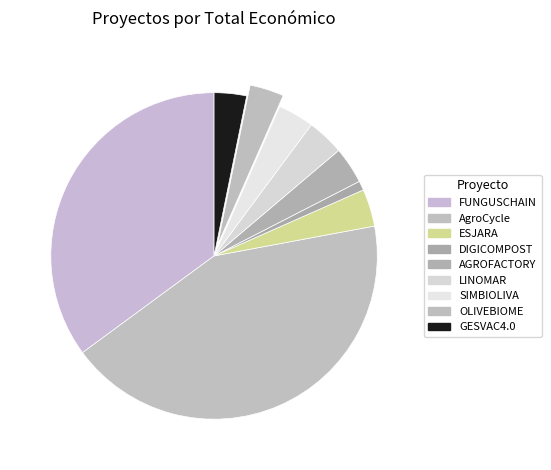

To the nearest percent, what is the difference between the DIGICOMPOST and FUNGUSCHAIN slice percentages?

34%